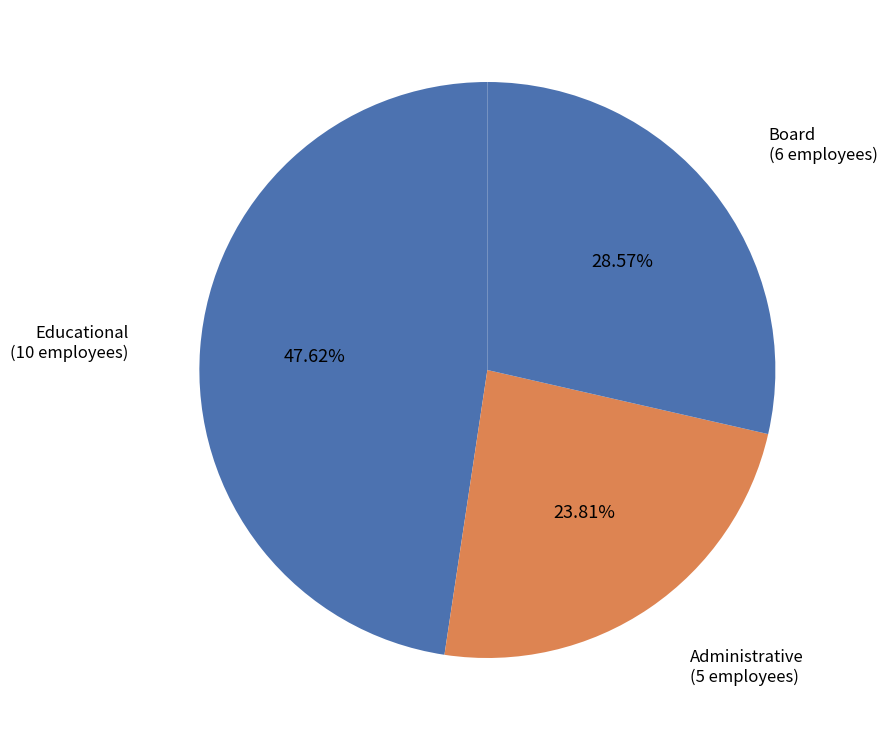

Which has a higher value, Board or Administrative?

Board